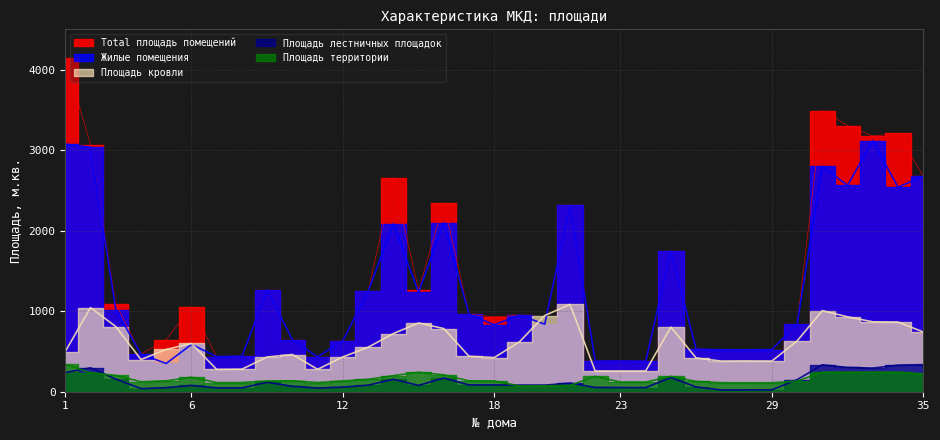

Reading left to right, extract all data points from this chart.

Total площадь помещений: 1=4143.8	2=3066.2	3=1092.2	4=466.1	5=646.9	6=1054.8	7=436.0	8=439.6	9=1263.9	10=644.0	11=432.8	12=633.8	13=1246.5	14=2654.0	15=1261.4	16=2340.0	17=962.6	18=928.3	19=950.4	20=839.0	21=2312.5	22=378.8	23=381.0	24=378.1	25=1745.7	26=527.2	27=520.7	28=520.0	29=522.9	30=840.3	31=3491.2	32=3305.1	33=3175.2	34=3209.5	35=2676.5
Жилые помещения: 1=3074.6	2=3036.3	3=1020.4	4=466.1	5=350.8	6=587.3	7=436.0	8=439.6	9=1263.9	10=644.0	11=432.8	12=633.8	13=1246.5	14=2084.9	15=1233.1	16=2097.6	17=962.6	18=831.5	19=950.4	20=839.0	21=2312.5	22=378.8	23=381.0	24=378.1	25=1745.7	26=527.2	27=520.7	28=520.0	29=522.9	30=840.3	31=2798.5	32=2562.0	33=3116.6	34=2538.8	35=2676.5
Площадь кровли: 1=499.2	2=1044.0	3=809.4	4=399.9	5=525.0	6=599.0	7=277.0	8=280.0	9=431.0	10=462.0	11=278.0	12=432.0	13=552.0	14=722.0	15=854.0	16=784.0	17=440.0	18=424.0	19=620.0	20=946.0	21=1084.6	22=257.0	23=257.0	24=257.0	25=802.2	26=419.1	27=380.0	28=382.0	29=380.0	30=630.0	31=1006.9	32=930.0	33=868.0	34=865.0	35=742.0
Площадь лестничных площадок: 1=238.8	2=297.0	3=156.6	4=38.8	5=50.1	6=77.9	7=47.3	8=47.3	9=117.5	10=67.6	11=45.8	12=57.2	13=81.4	14=154.0	15=78.6	16=169.4	17=84.7	18=84.7	19=81.4	20=81.4	21=107.7	22=52.6	23=51.8	24=51.1	25=175.6	26=58.7	27=22.0	28=22.3	29=23.3	30=149.2	31=334.0	32=301.3	33=293.3	34=330.0	35=336.4
Площадь территории: 1=341.2	2=236.0	3=202.4	4=124.0	5=134.4	6=180.2	7=113.2	8=113.8	9=134.0	10=135.8	11=113.6	12=134.2	13=153.6	14=199.8	15=241.4	16=209.8	17=134.8	18=133.6	19=72.0	20=74.0	21=78.0	22=191.0	23=119.6	24=119.6	25=191.0	26=127.2	27=111.8	28=111.0	29=111.2	30=130.6	31=243.2	32=242.0	33=242.6	34=242.0	35=222.2